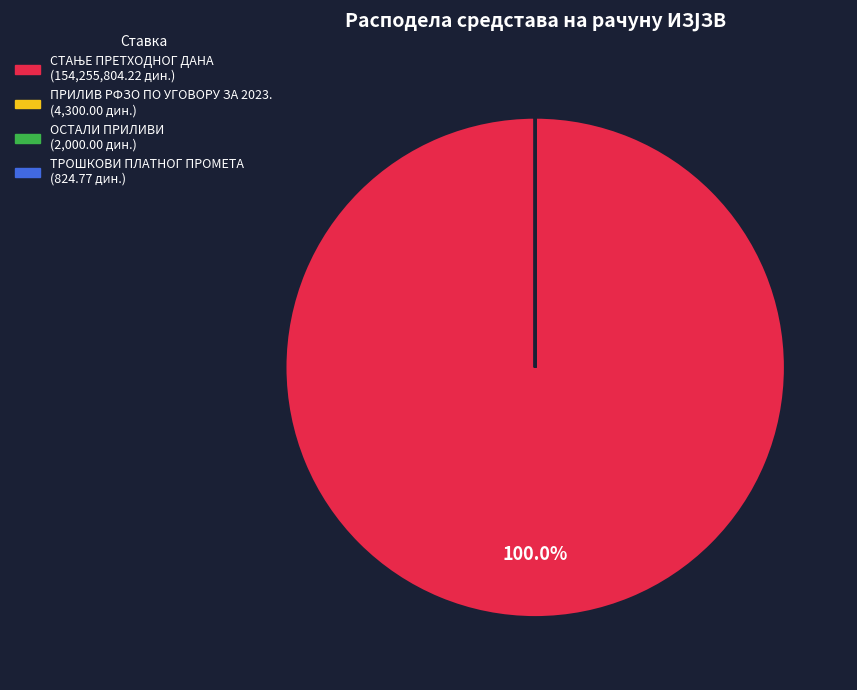

Is there any slice that represents more than half of the pie?

Yes